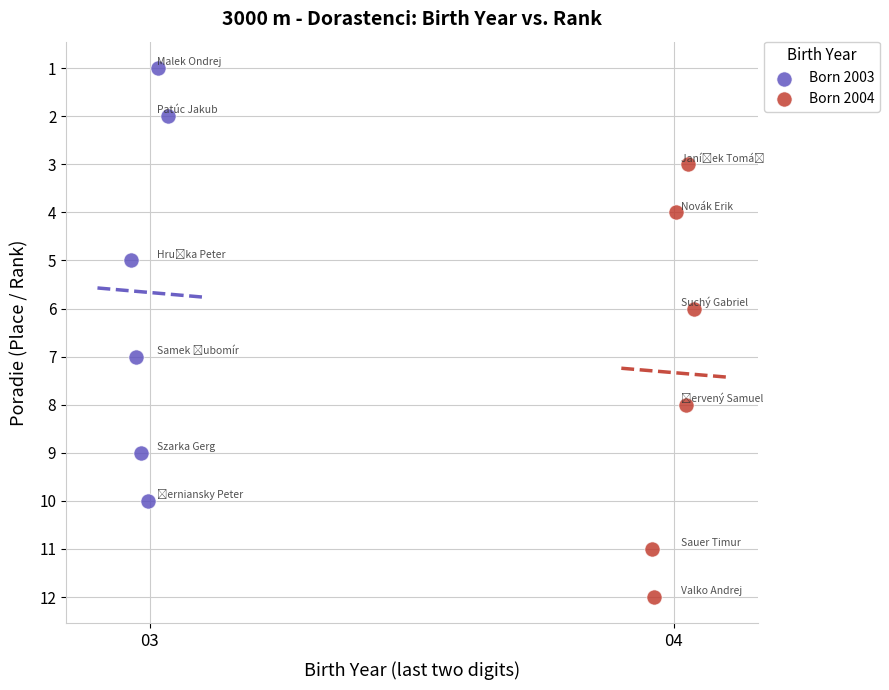

Which series reaches the minimum Y coordinate?

Born 2003